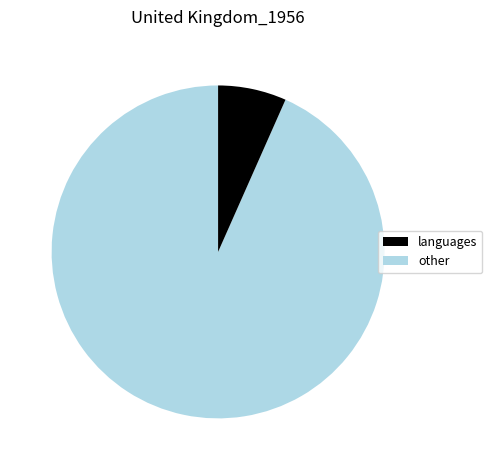

Does any single category account for the majority?

Yes